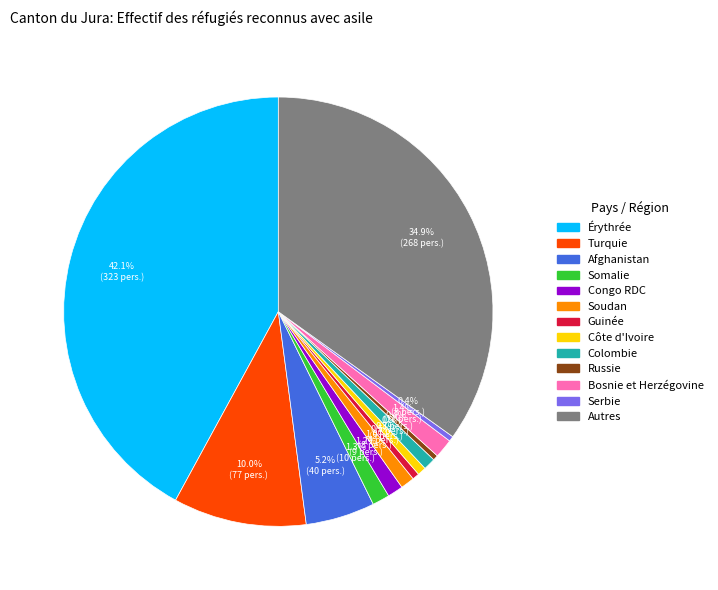

How many slices are in this pie chart?

13